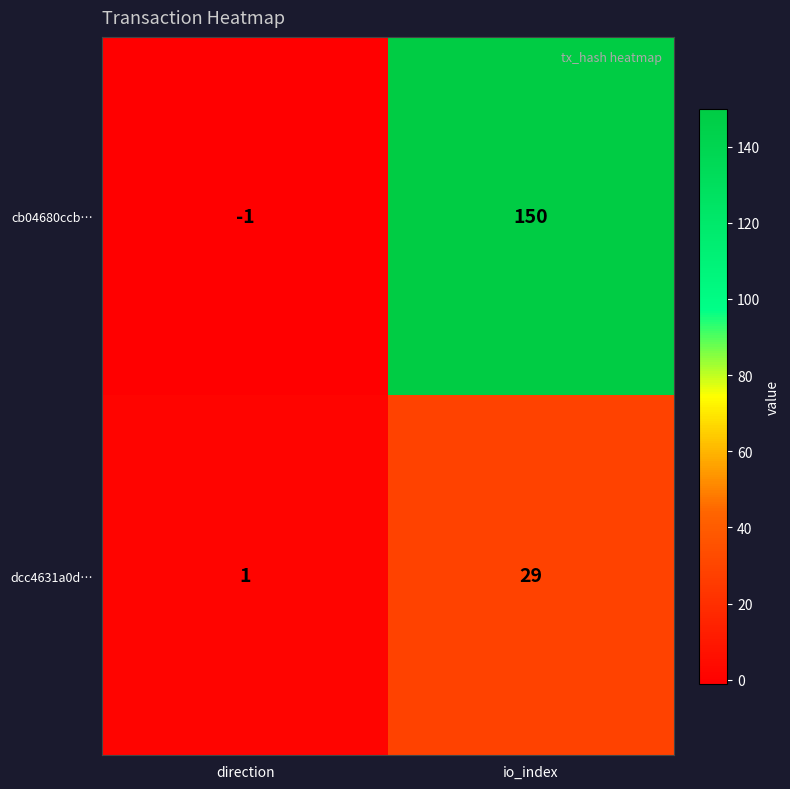

Is it true that cb04680ccb… equals -1 at direction?

True